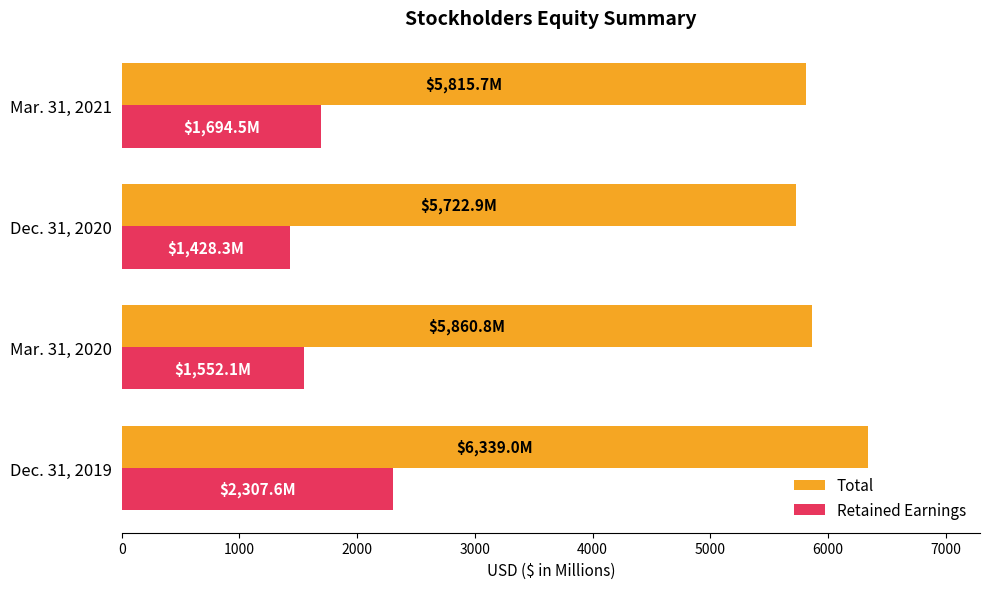

The Total series shows 5815.7 at Mar. 31, 2021. True or false?

True